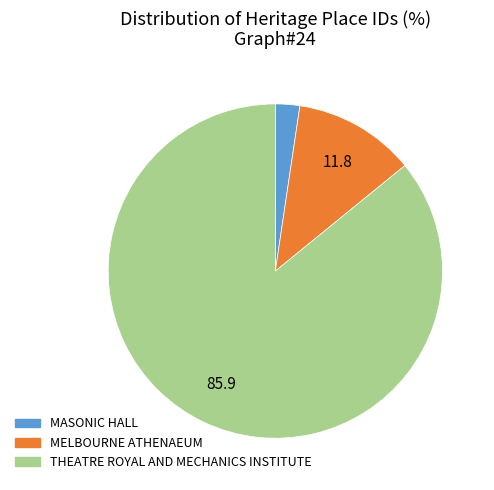

The THEATRE ROYAL AND MECHANICS INSTITUTE slice represents 86% of the pie. True or false?

True